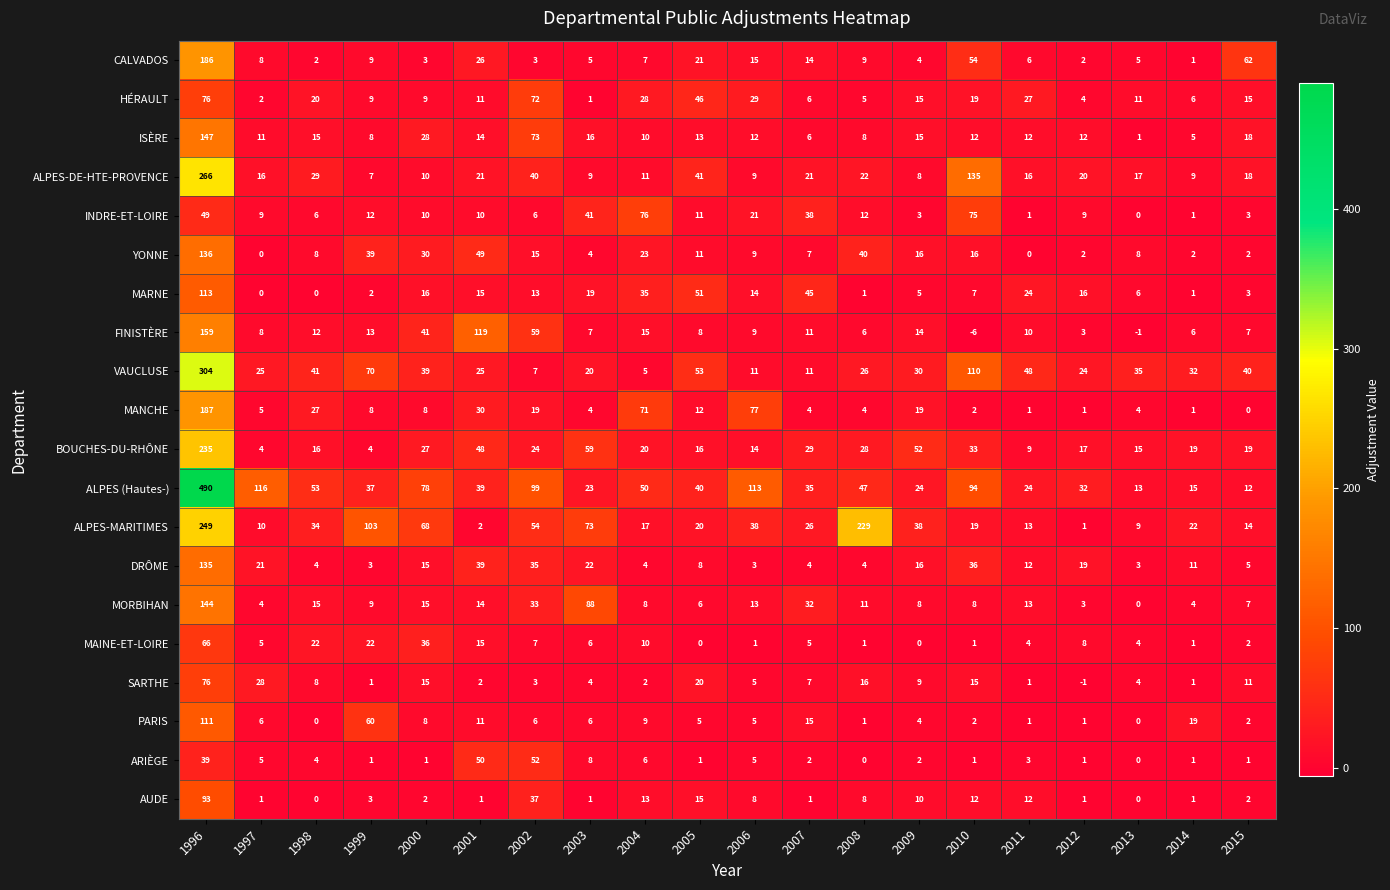

How many distinct data groups are displayed?

20